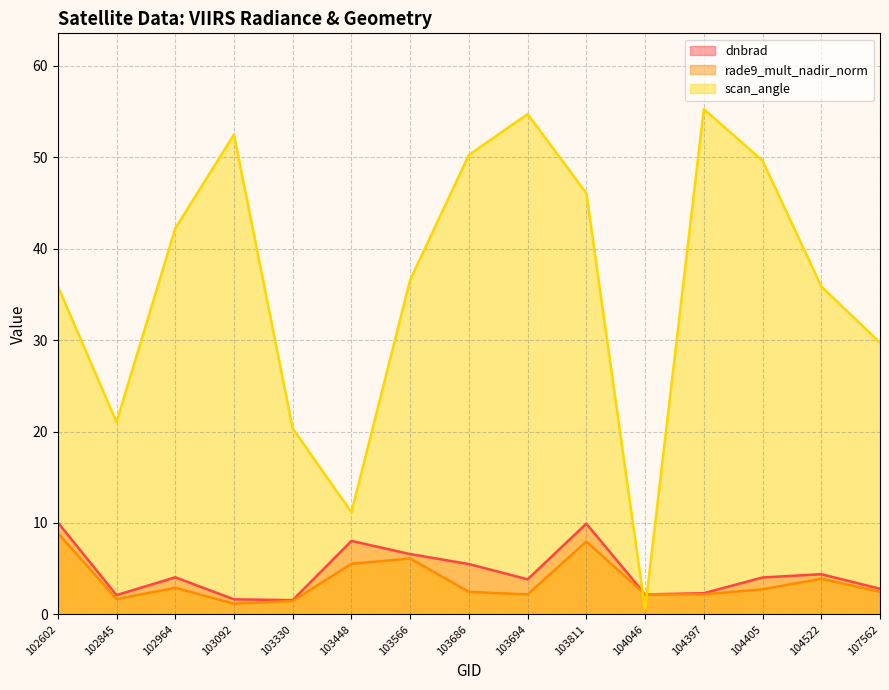

Which series has the largest total across all categories?

scan_angle